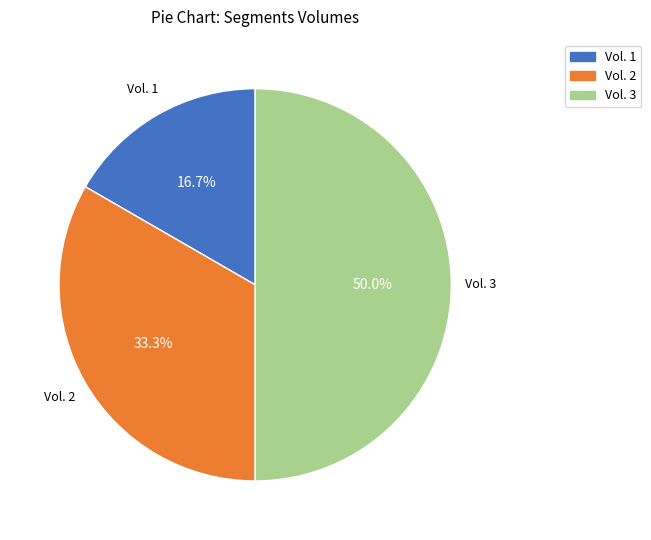

How much of the chart is everything except Vol. 2?

66.7%